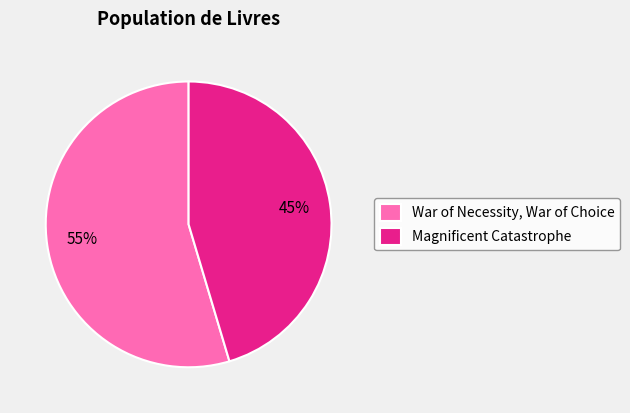

Which slice is the largest?

War of Necessity, War of Choice